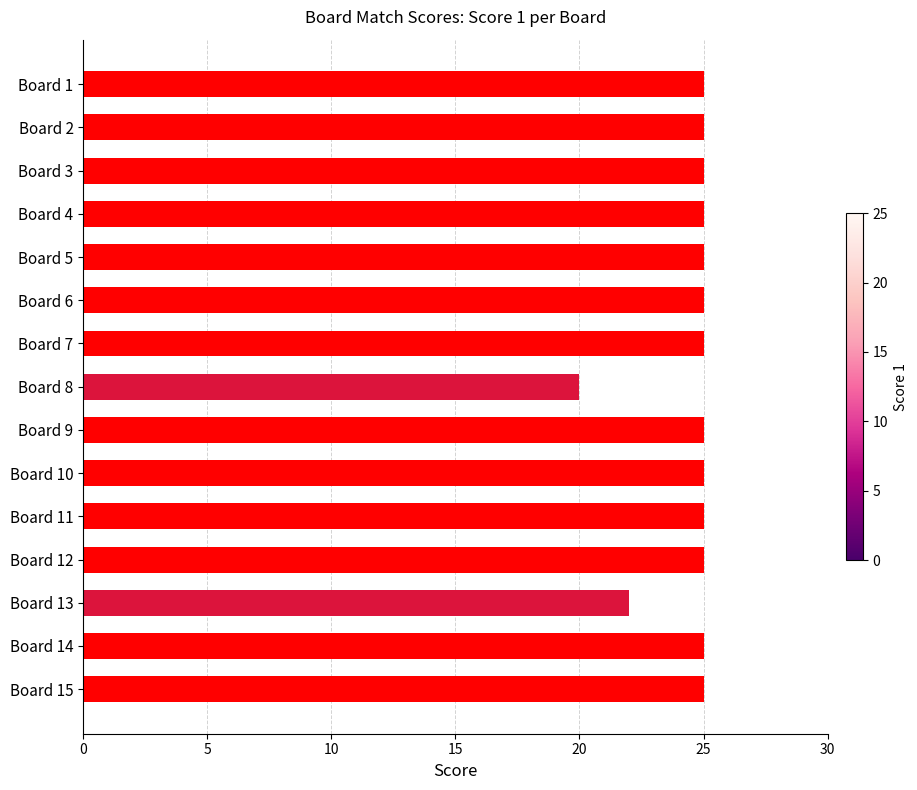

Approximately how many times larger is the value at Board 5 compared to Board 11?

1.0